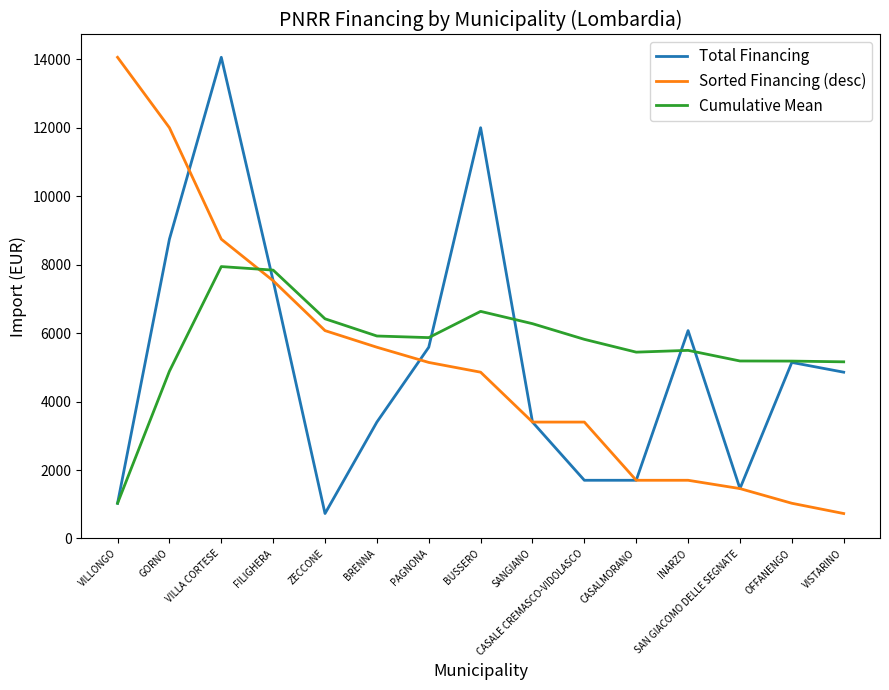

Which category has the highest value in the Sorted Financing (desc) series?

VILLONGO